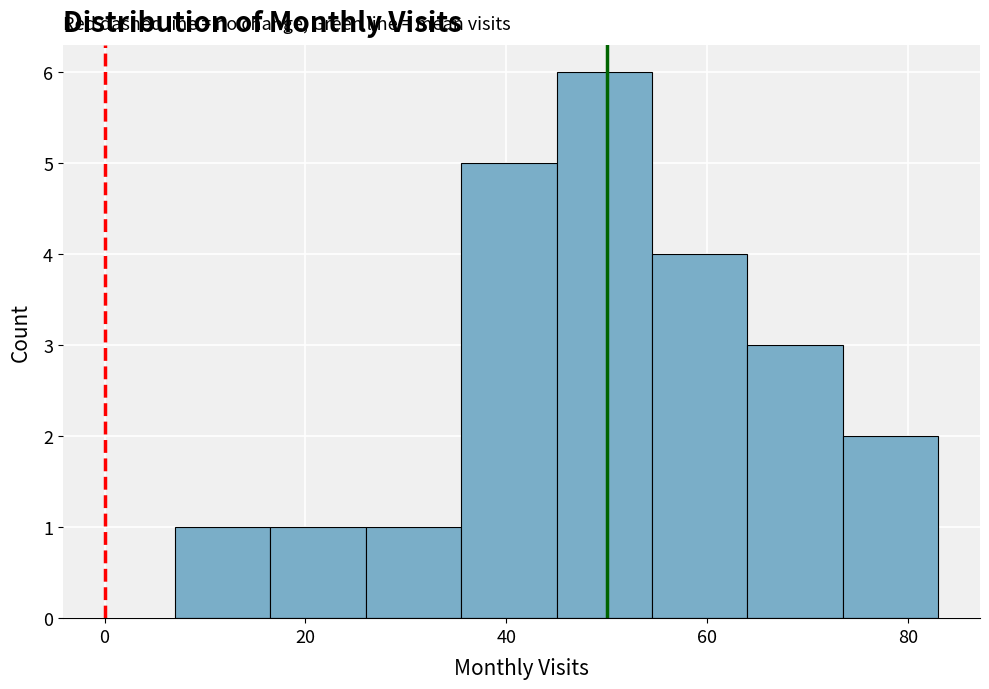

What is the height of the bar covering 54.5 to 64.0 on the x-axis? Neither the bar edges nor the heights are printed on the chart, so give them approximately, as read against the axes.

4